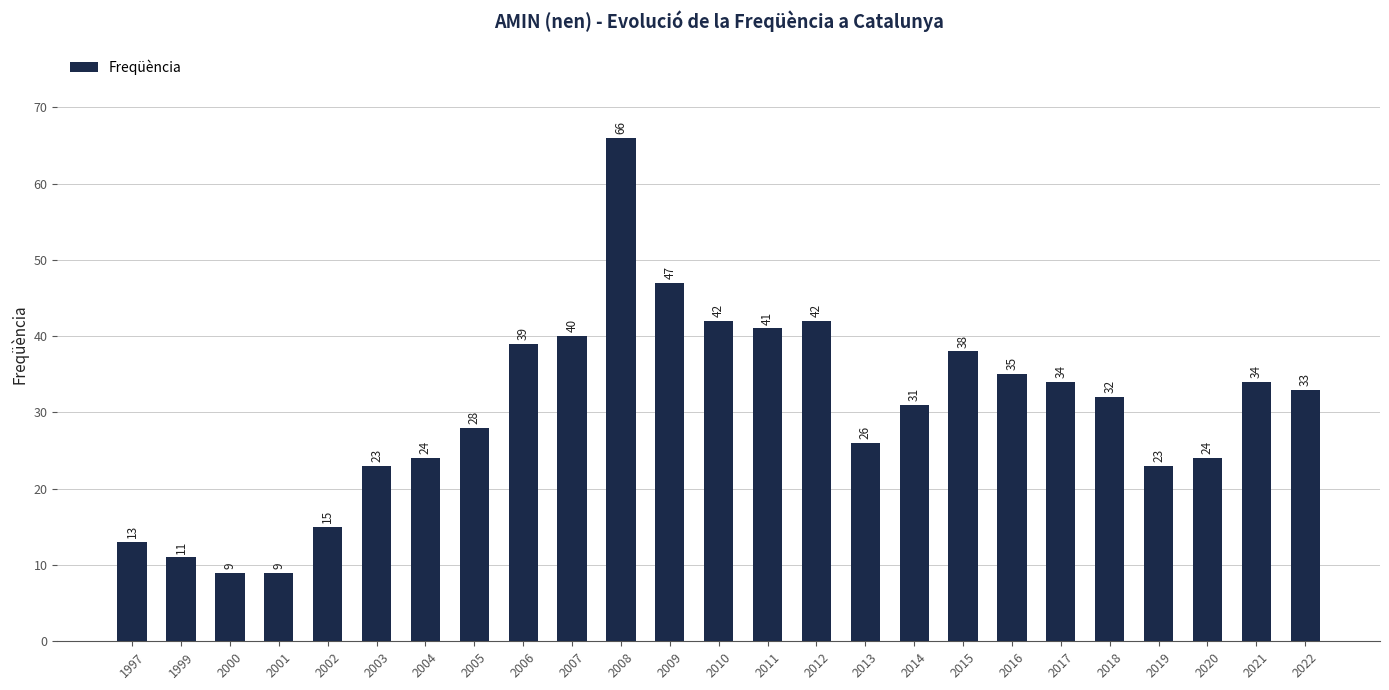

Reading left to right, what are all the values shown in this chart?

1997=13	1999=11	2000=9	2001=9	2002=15	2003=23	2004=24	2005=28	2006=39	2007=40	2008=66	2009=47	2010=42	2011=41	2012=42	2013=26	2014=31	2015=38	2016=35	2017=34	2018=32	2019=23	2020=24	2021=34	2022=33